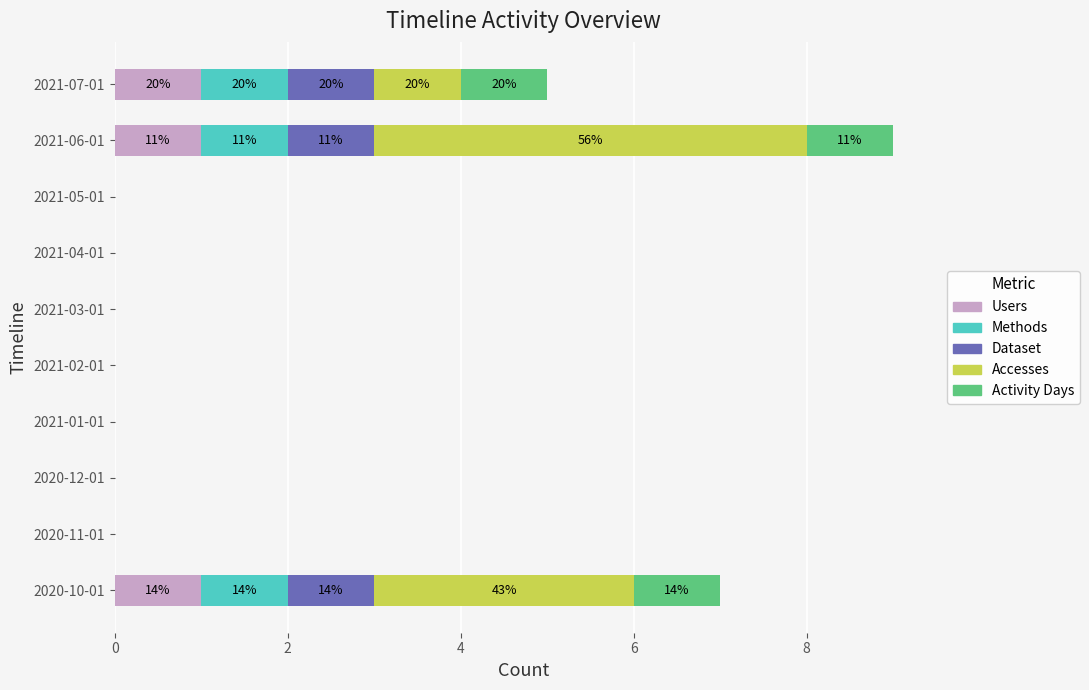

How many categories are shown in the chart?

10